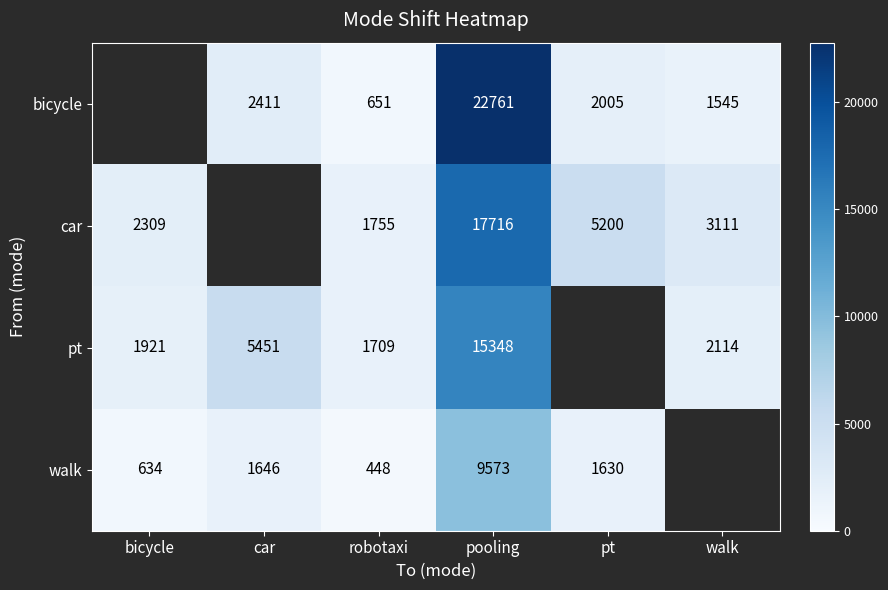

What is the difference between the highest and lowest values at robotaxi?

1307